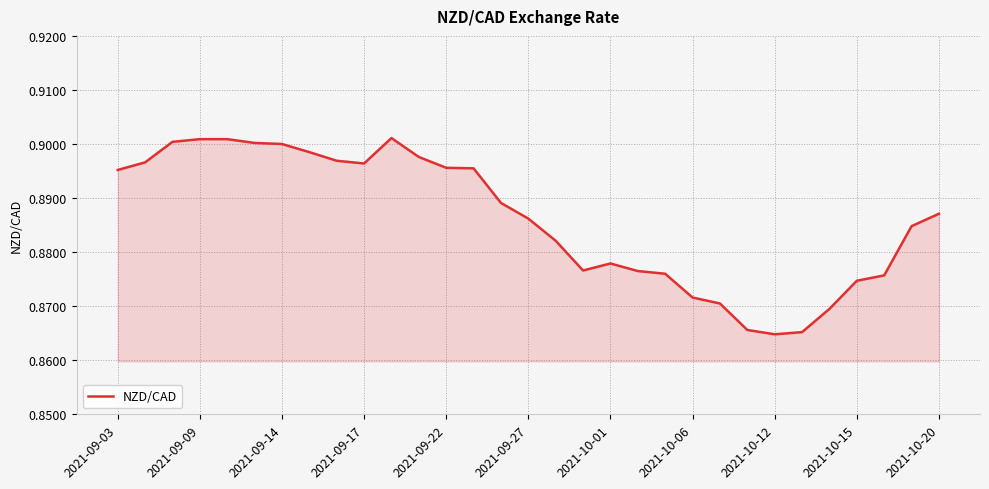

True or false: the data has more than 2 interior local peaks.

False